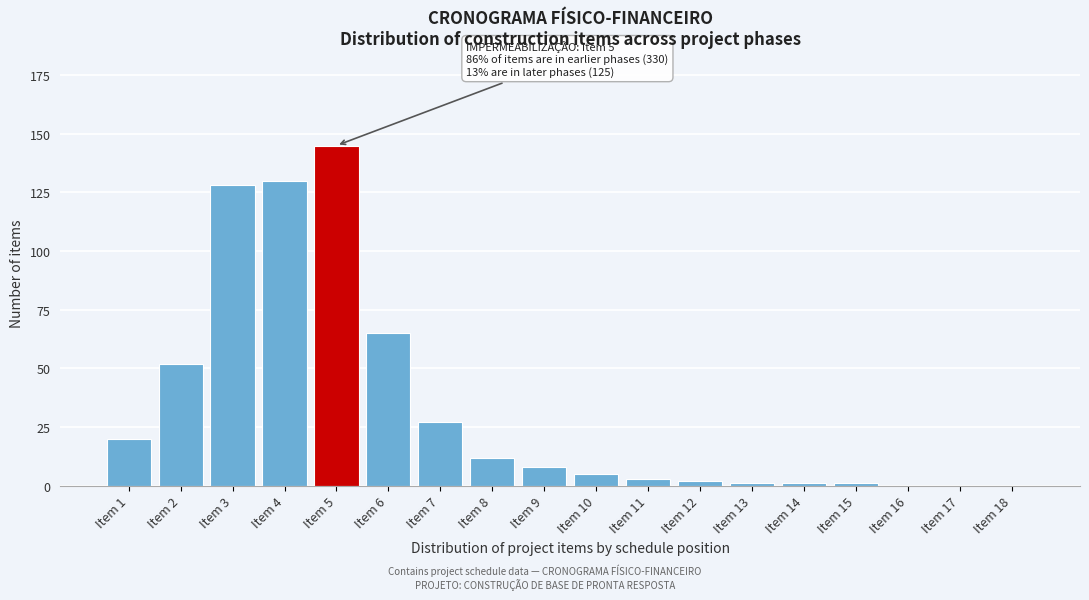

Reading left to right, list all the values displayed in this chart.

Item 1=20	Item 2=52	Item 3=128	Item 4=130	Item 5=145	Item 6=65	Item 7=27	Item 8=12	Item 9=8	Item 10=5	Item 11=3	Item 12=2	Item 13=1	Item 14=1	Item 15=1	Item 16=0	Item 17=0	Item 18=0